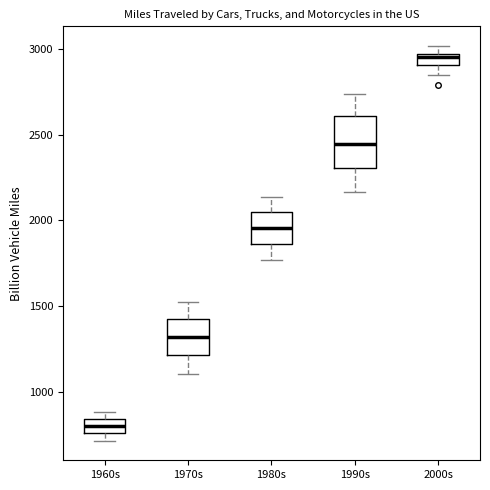

Which box has the lowest median line?

1960s